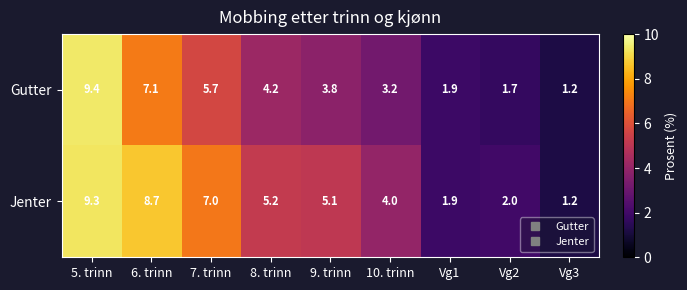

Is it true that Jenter equals 5.2 at 8. trinn?

True